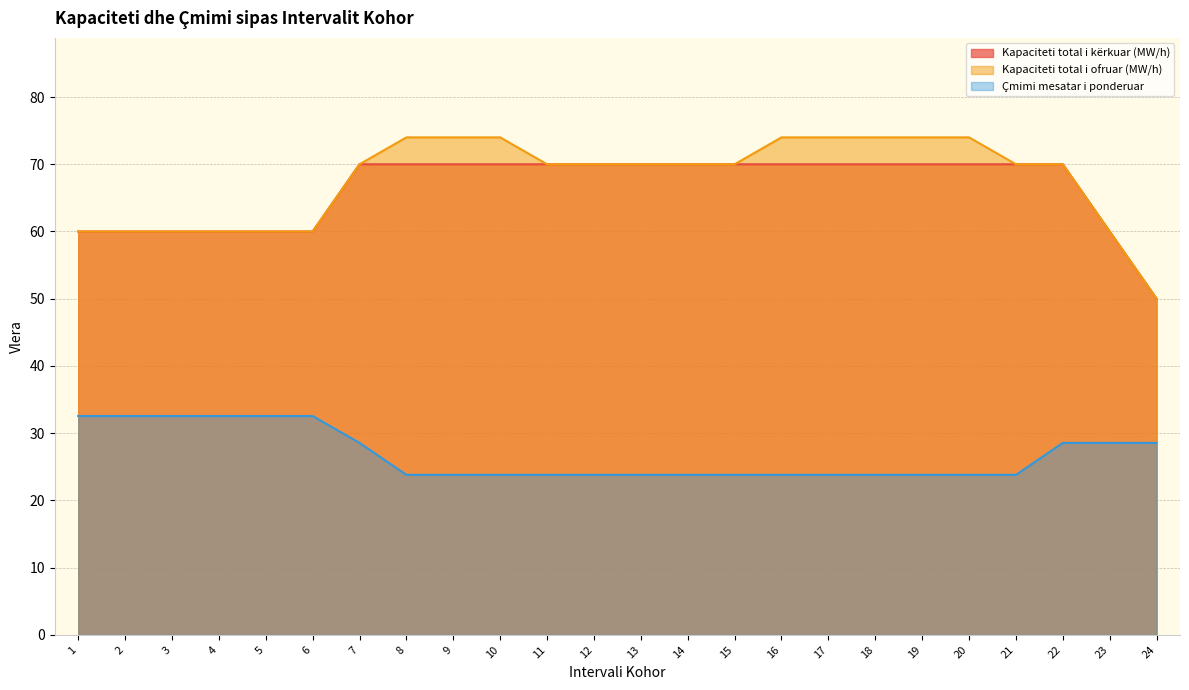

Count the Kapaciteti total i ofruar (MW/h) values in the range 60 to 74.

23